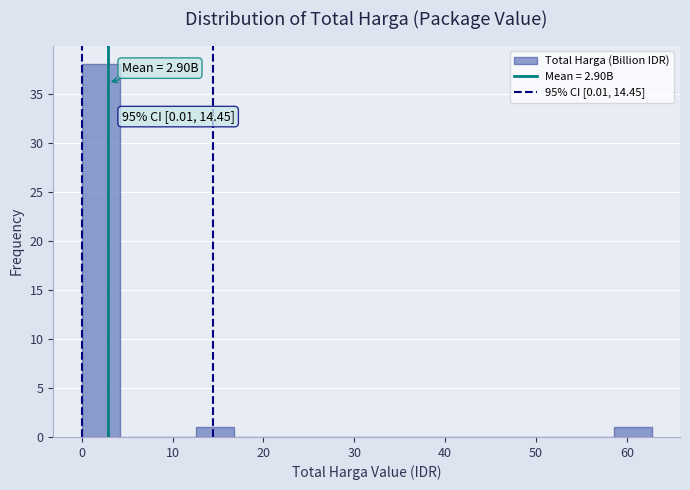

Which range on the x-axis has the tallest bar?

0 to 4